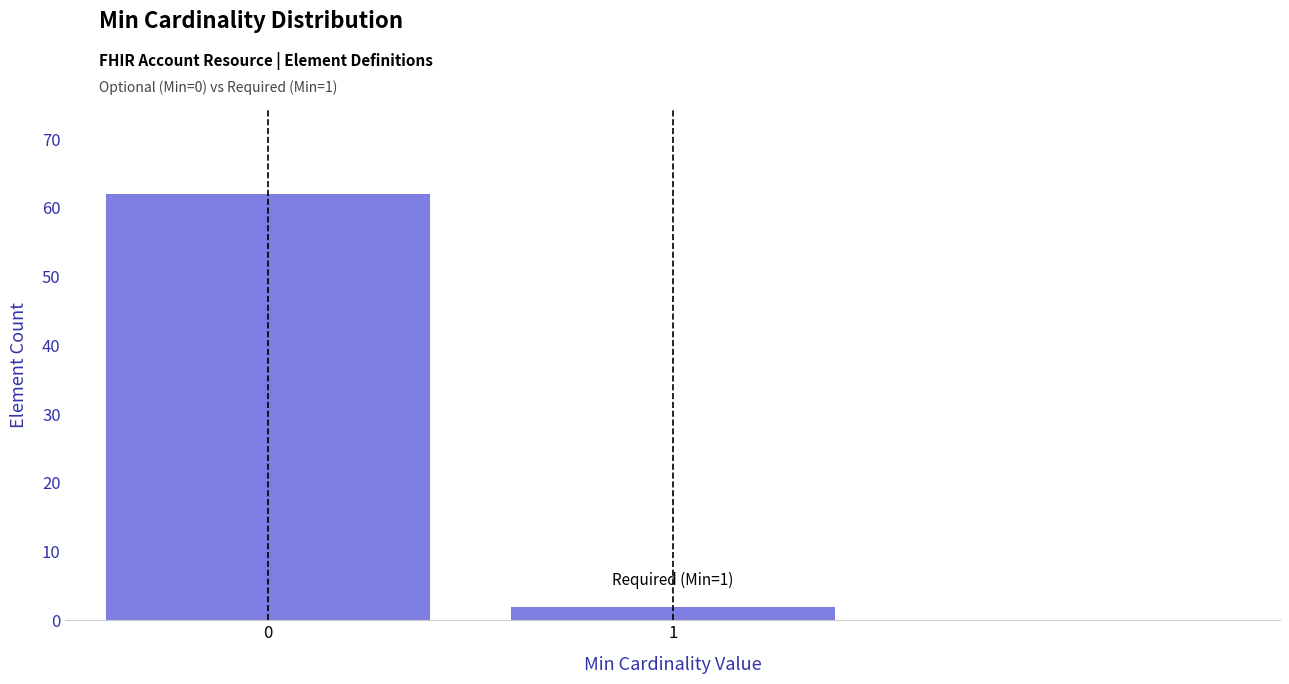

Reading left to right, list all the values displayed in this chart.

62	2